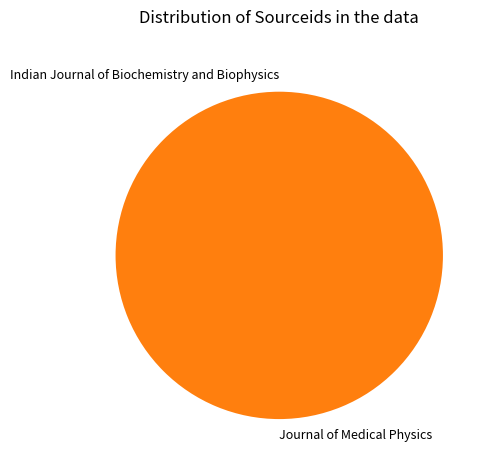

Does Journal of Medical Physics represent more than half of the total?

Yes